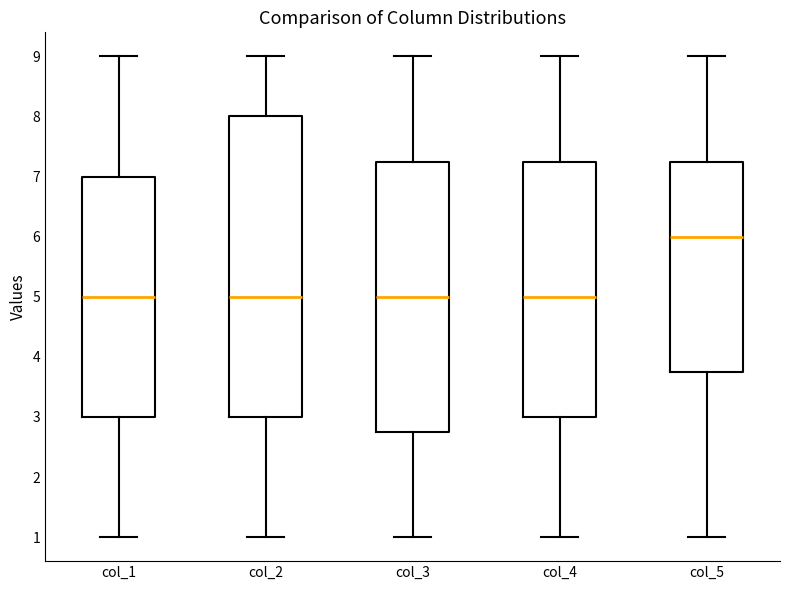

Reading left to right, transcribe this box plot: for each box, give where its median line is, the range the box spans, and where its two whiskers end, as read against the y-axis. The values are not printed on the chart, so give them approximately, as read against the axis.

col_1: median 5.0, box 3.0 to 7.0, whiskers 1.0 to 9.0
col_2: median 5.0, box 3.0 to 8.0, whiskers 1.0 to 9.0
col_3: median 5.0, box 2.8 to 7.3, whiskers 1.0 to 9.0
col_4: median 5.0, box 3.0 to 7.3, whiskers 1.0 to 9.0
col_5: median 6.0, box 3.8 to 7.3, whiskers 1.0 to 9.0